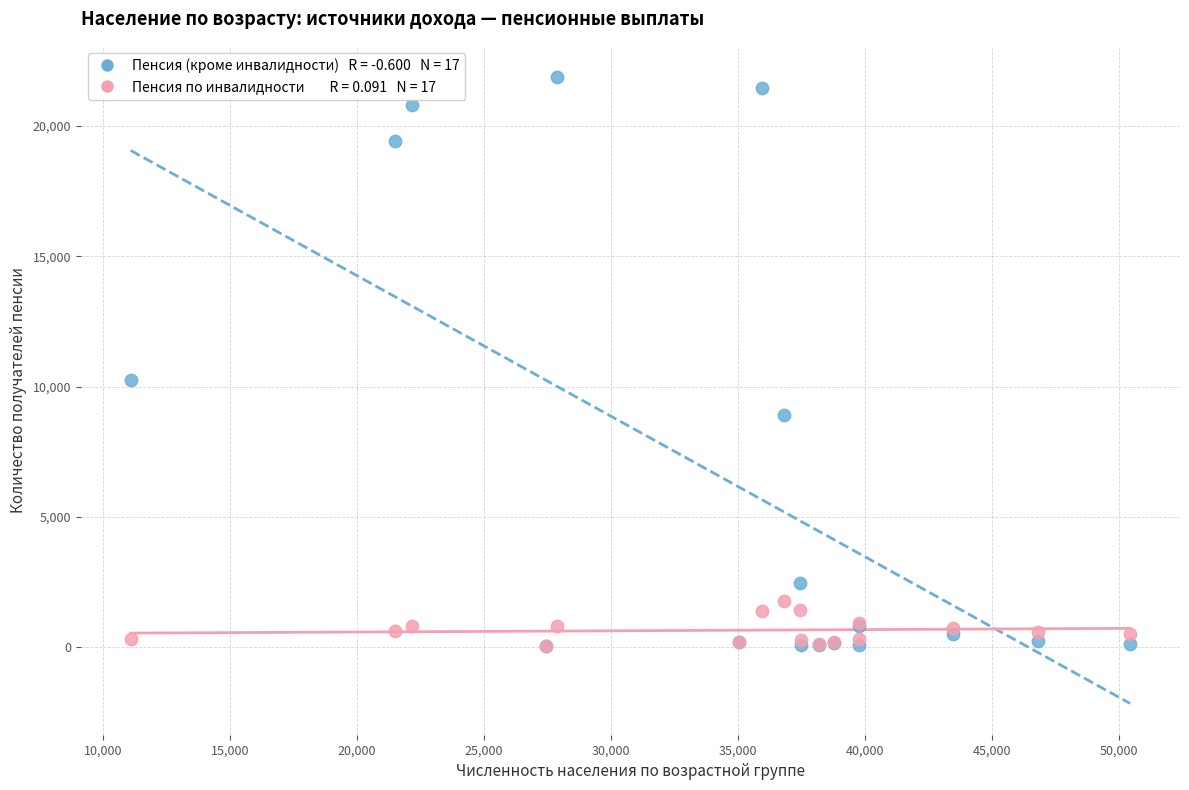

Across all series, what Y value is closest to 10955?

10260